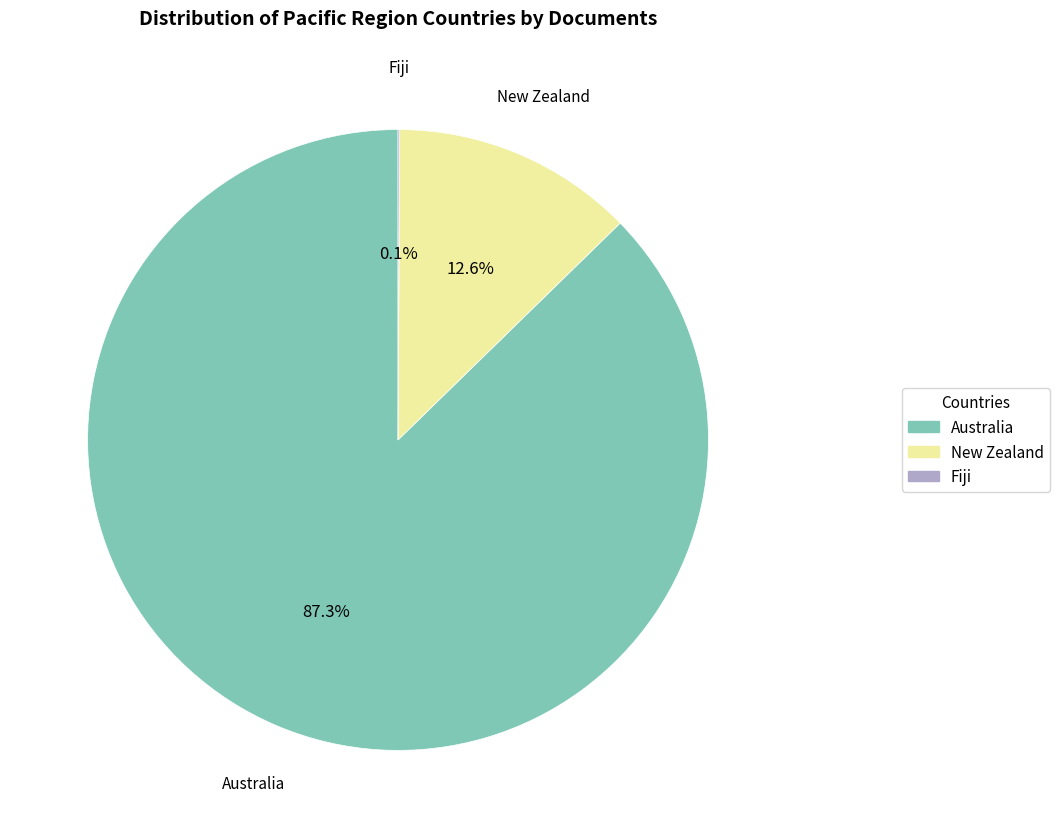

Is there a majority slice in this chart?

Yes